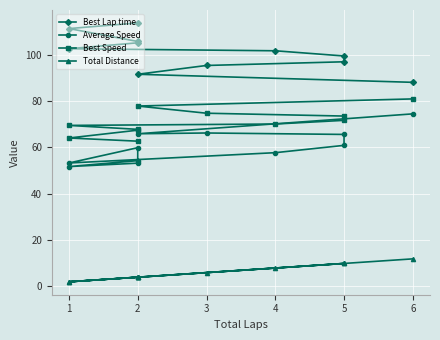

Between 3 and 4, which series saw the biggest shift?

Average Speed